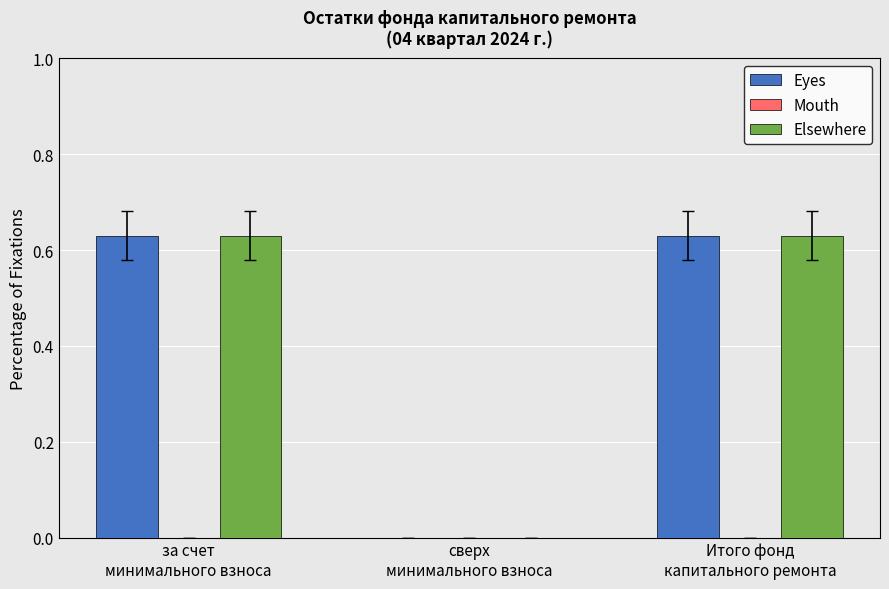

What is the sum of all Elsewhere values?

1.3